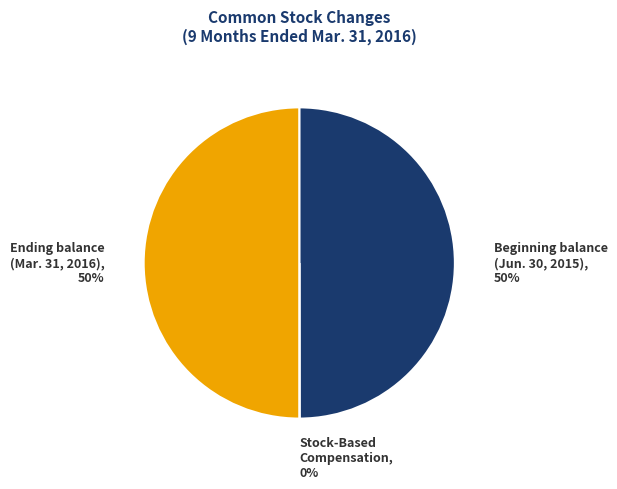

To the nearest percent, what is the average slice percentage?

33%